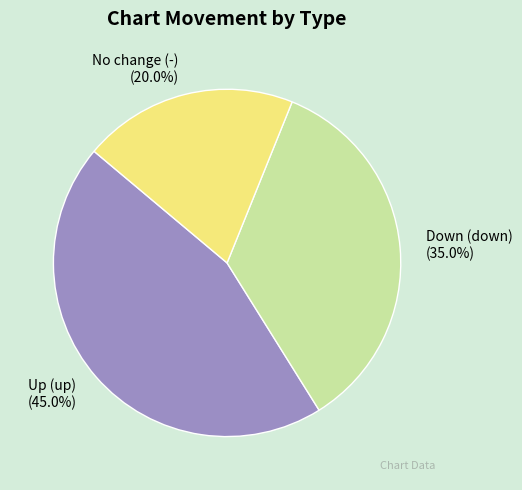

How many segments does this pie chart have?

3